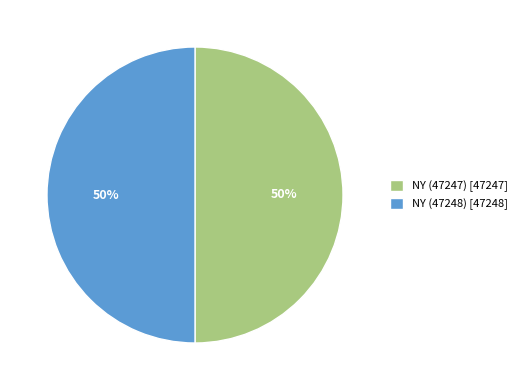

Combined, do NY (47248) [47248] and NY (47247) [47247] account for over 50%?

Yes